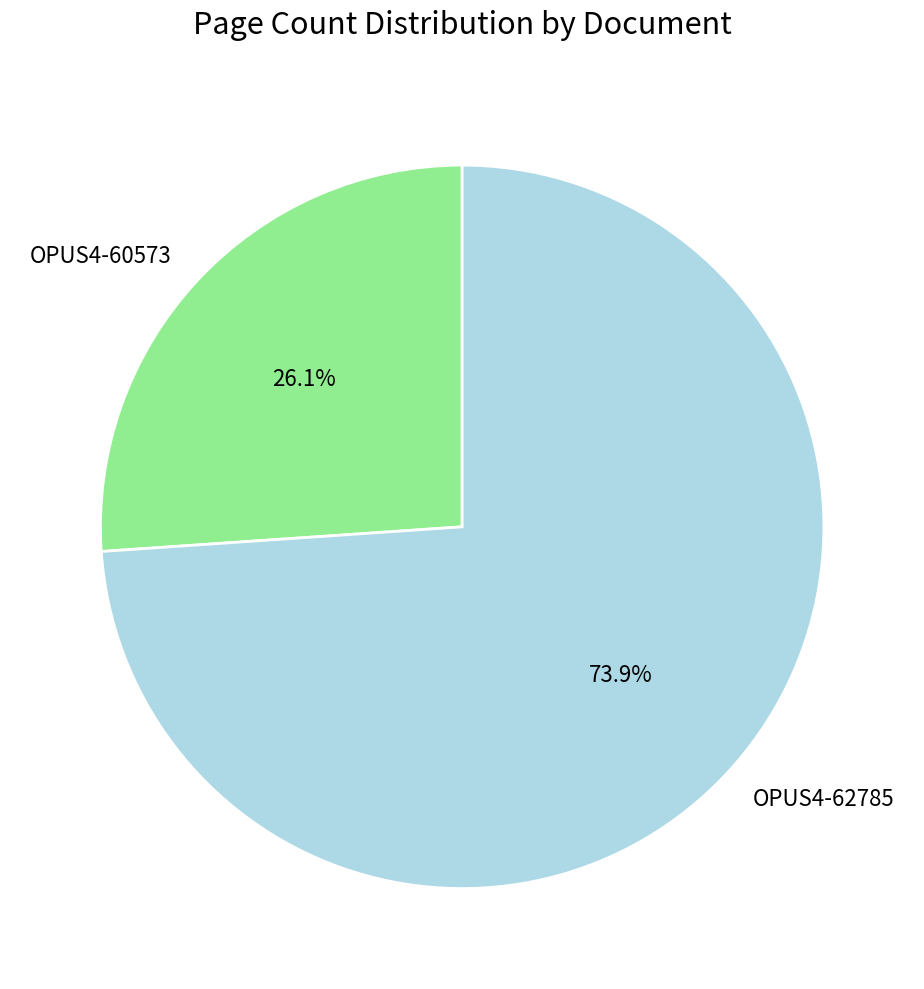

Between OPUS4-60573 and OPUS4-62785, which is larger?

OPUS4-62785